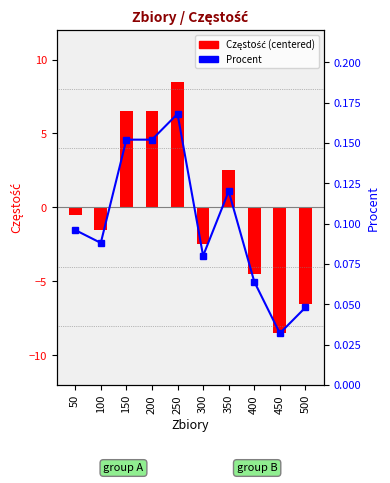

What is the value of the Procent bar at the 5th from the left?

0.2